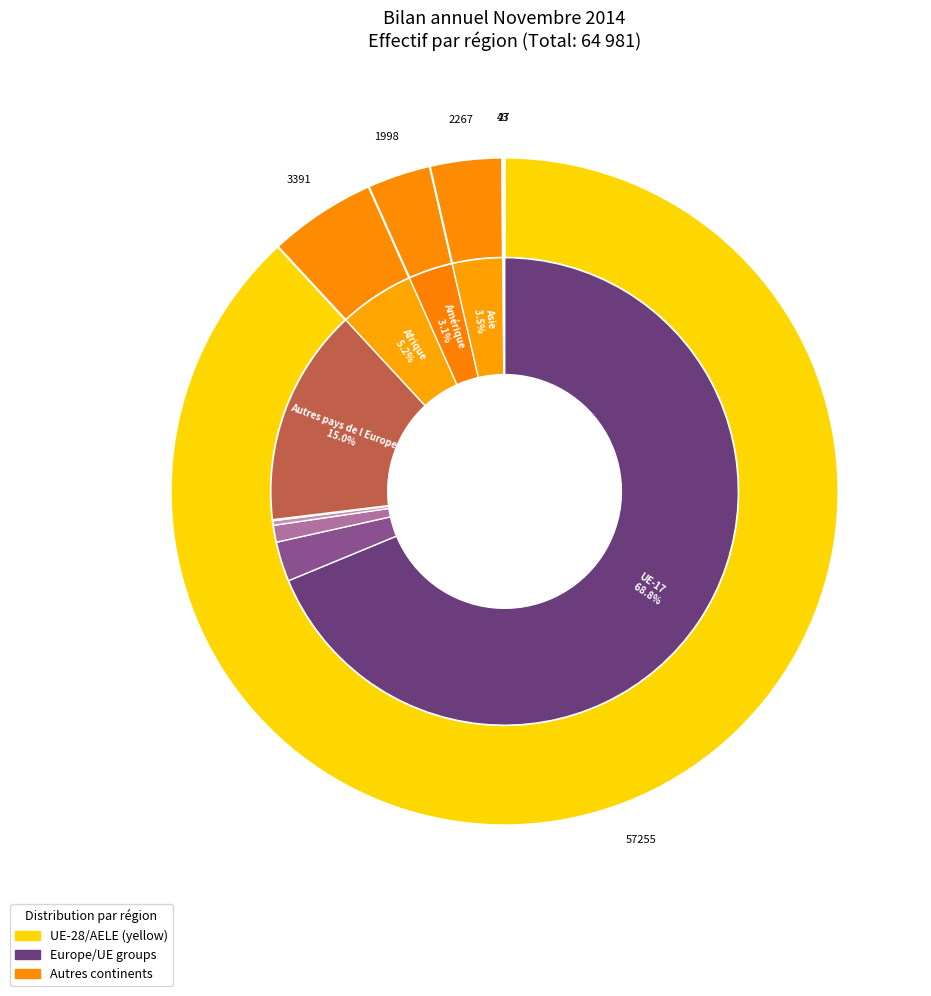

Between Bélarus and Amérique, which is larger?

Bélarus